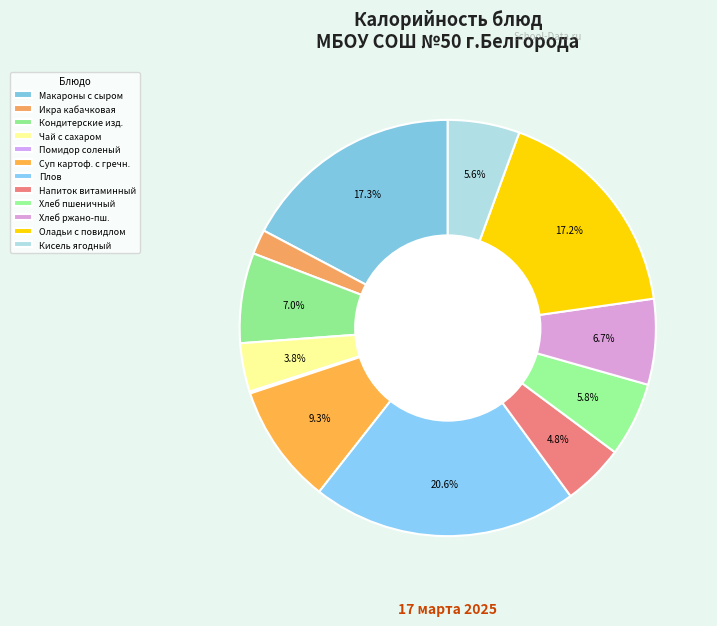

True or false: Чай с сахаром accounts for 4% of the total.

True